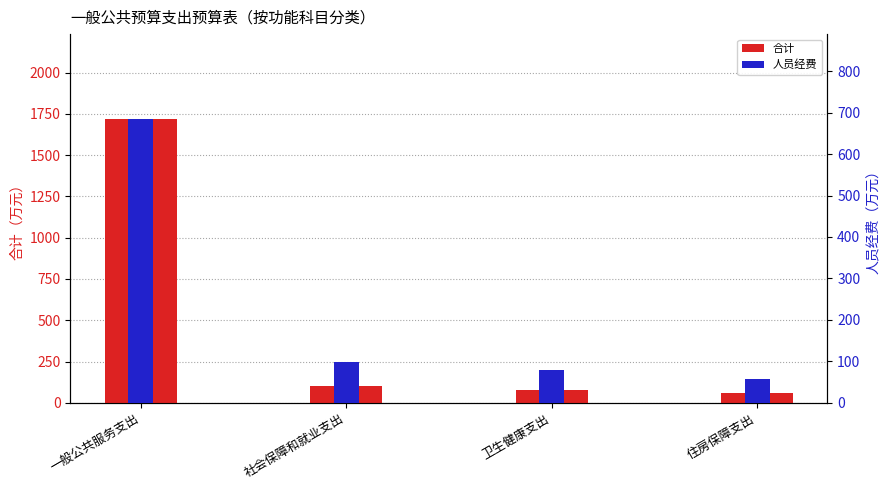

List the labels in order of 人员经费 value, largest first.

一般公共服务支出, 社会保障和就业支出, 卫生健康支出, 住房保障支出